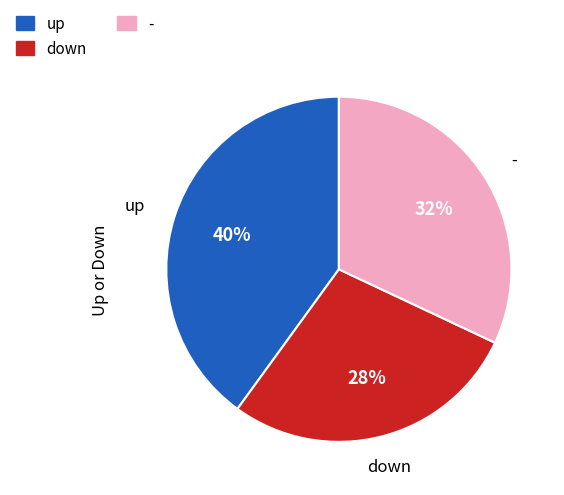

True or false: up accounts for 46% of the total.

False